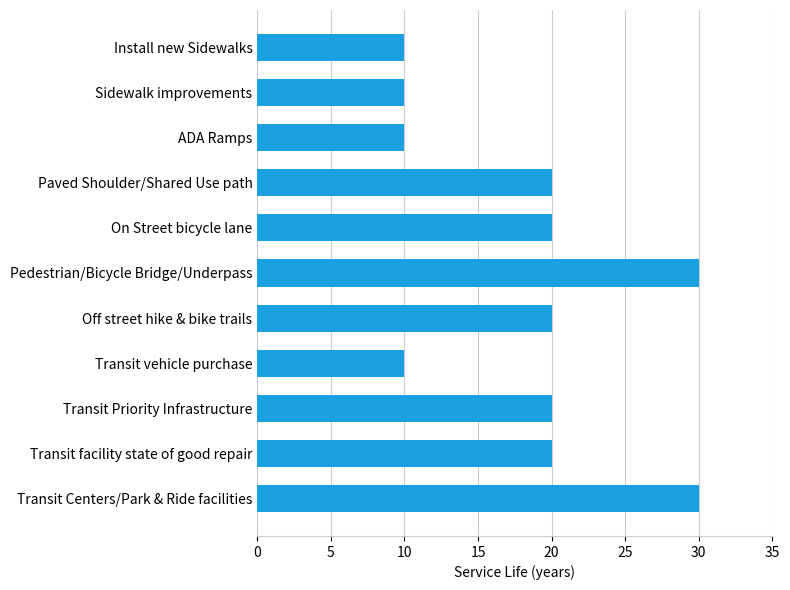

What is the ratio of the value at Transit facility state of good repair to the value at Off street hike & bike trails?

1.0